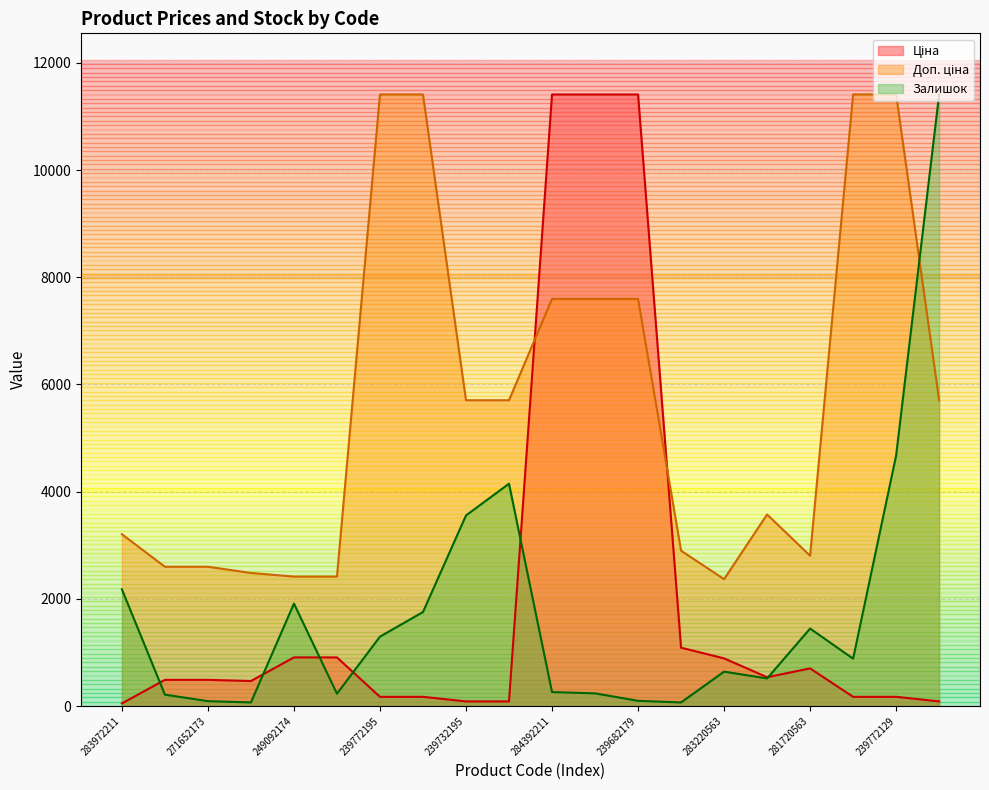

Which category has the lowest value across all series?

283972211